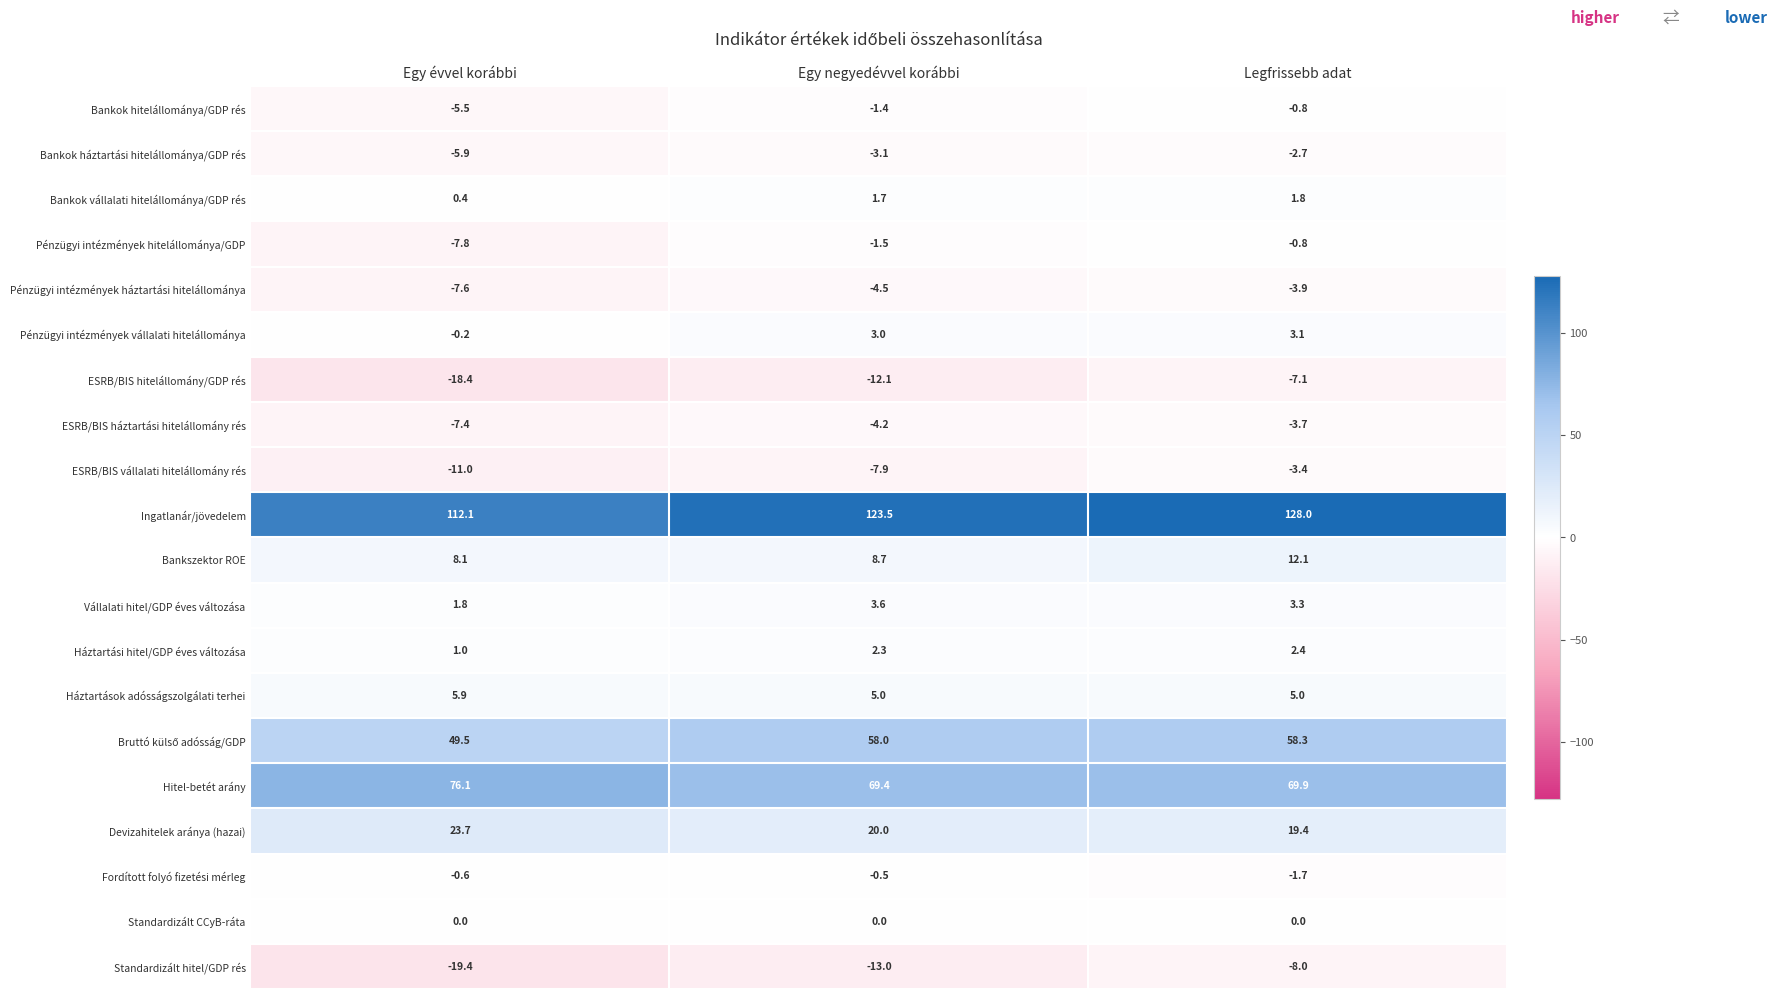

The value of Bankok hitelállománya/GDP rés at Legfrissebb adat is -0.8. True or false?

True